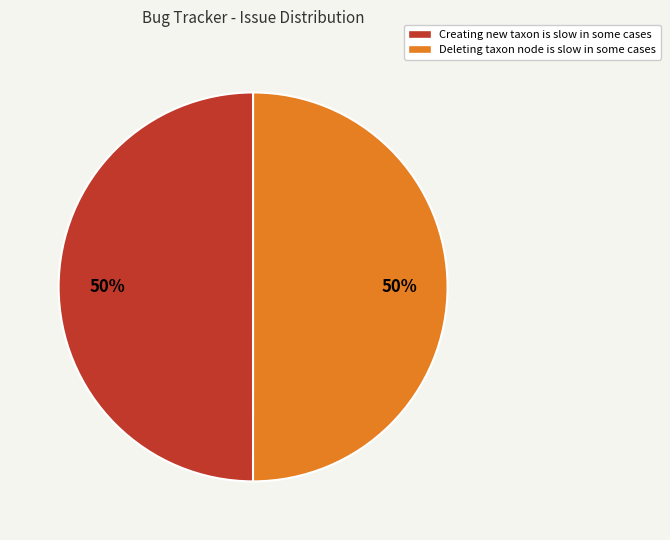

Is the sum of Deleting taxon node is slow in some cases and Creating new taxon is slow in some cases greater than half?

Yes